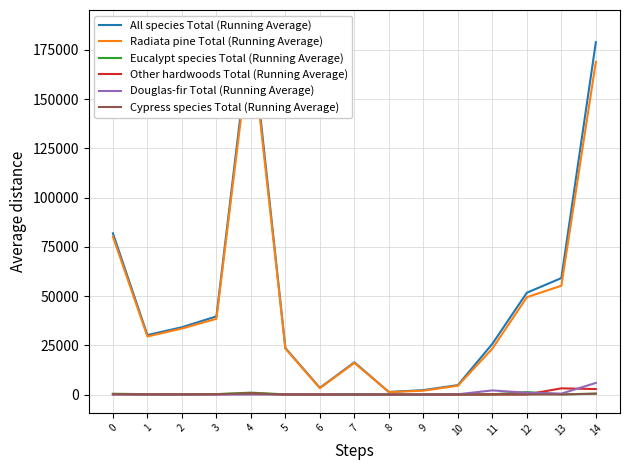

At how many categories does at least one series exceed 71482?

3